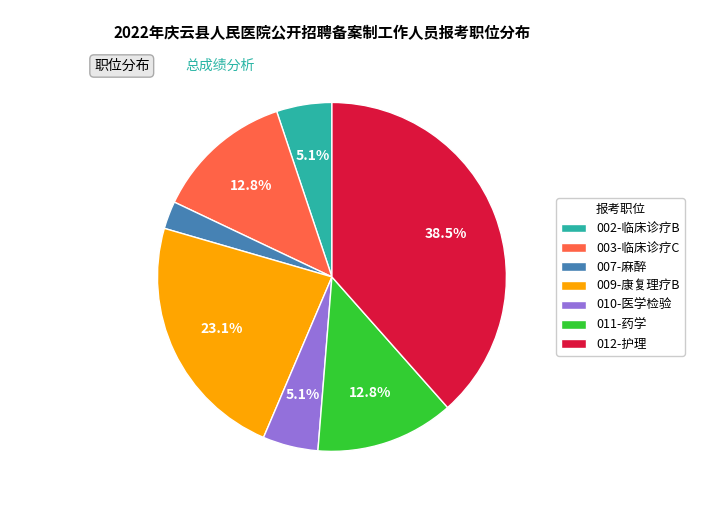

Is it true that 010-医学检验 is 5% of the pie?

True